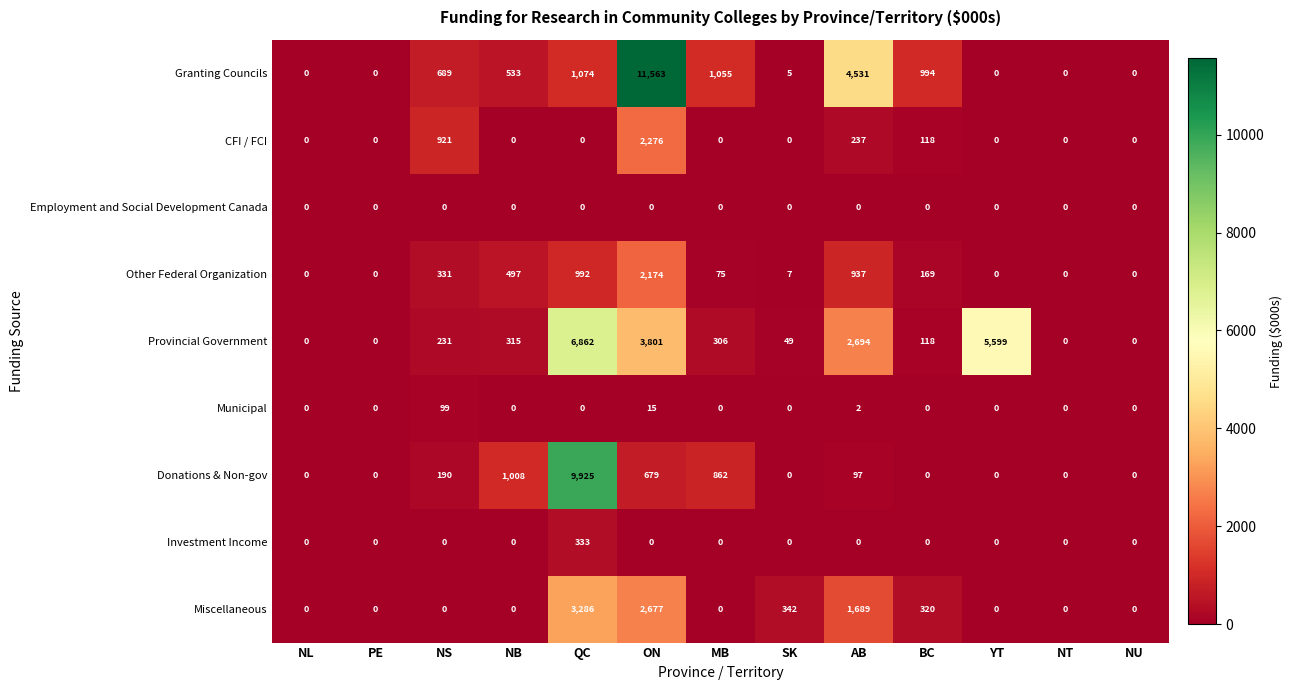

Rank the series by their maximum value, from lowest to highest.

Employment and Social Development Canada, Municipal, Investment Income, Other Federal Organization, CFI / FCI, Miscellaneous, Provincial Government, Donations & Non-gov, Granting Councils